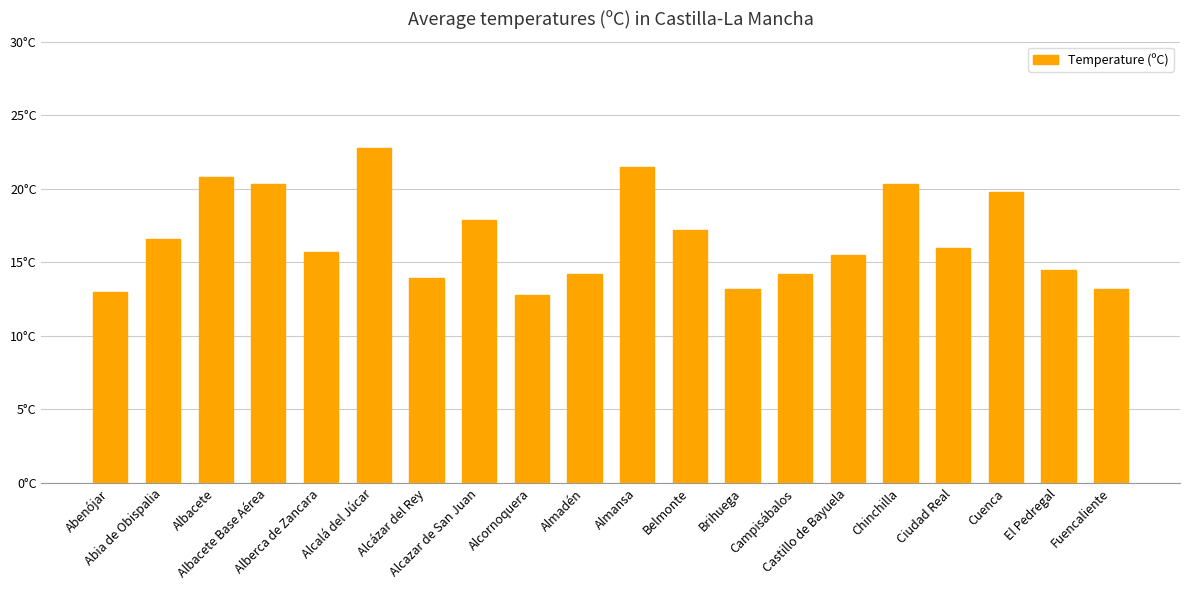

Are the bars horizontal?

No